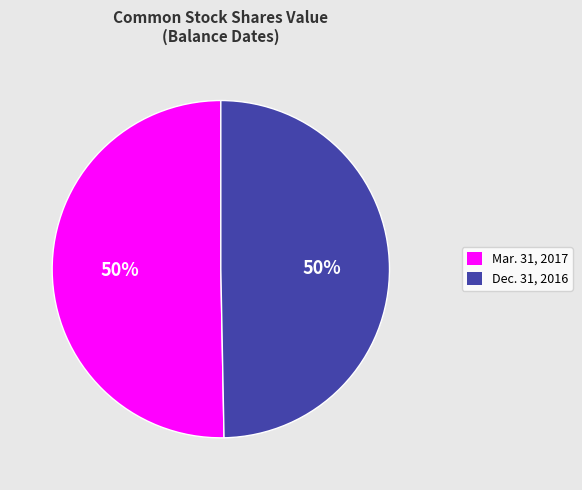

Do Dec. 31, 2016 and Mar. 31, 2017 together represent more than half of the pie?

Yes